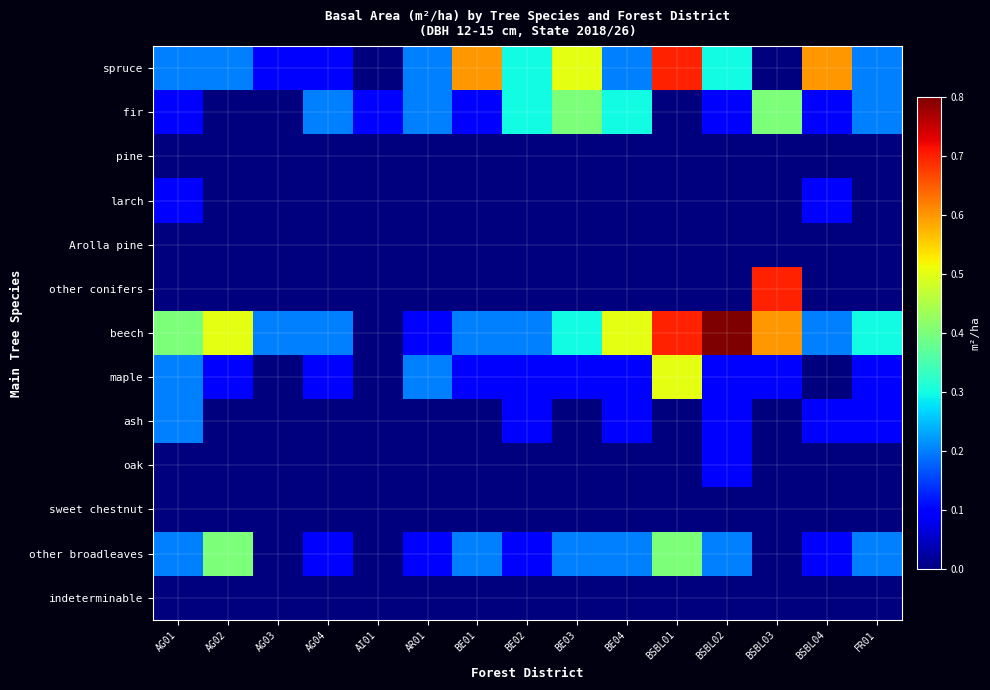

Between AG01 and FR01, which series saw the biggest shift?

beech